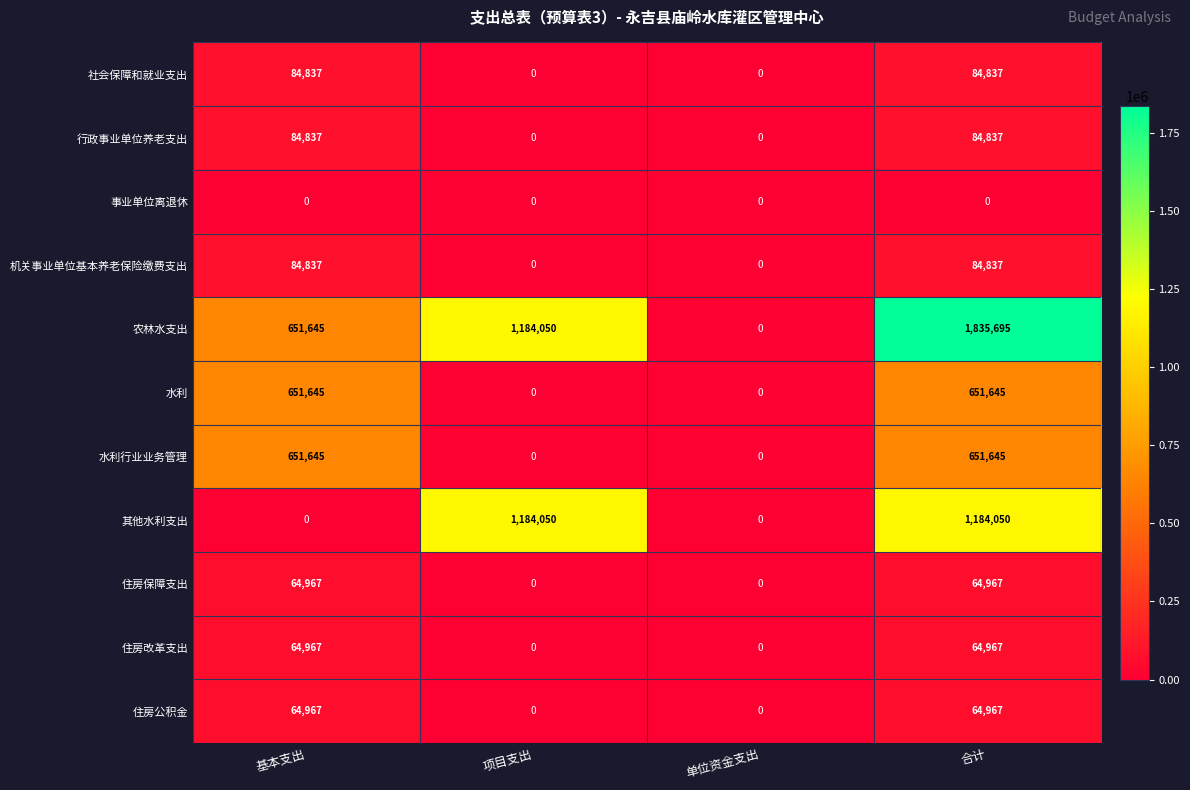

What is the highest value of the 水利 series?

651645